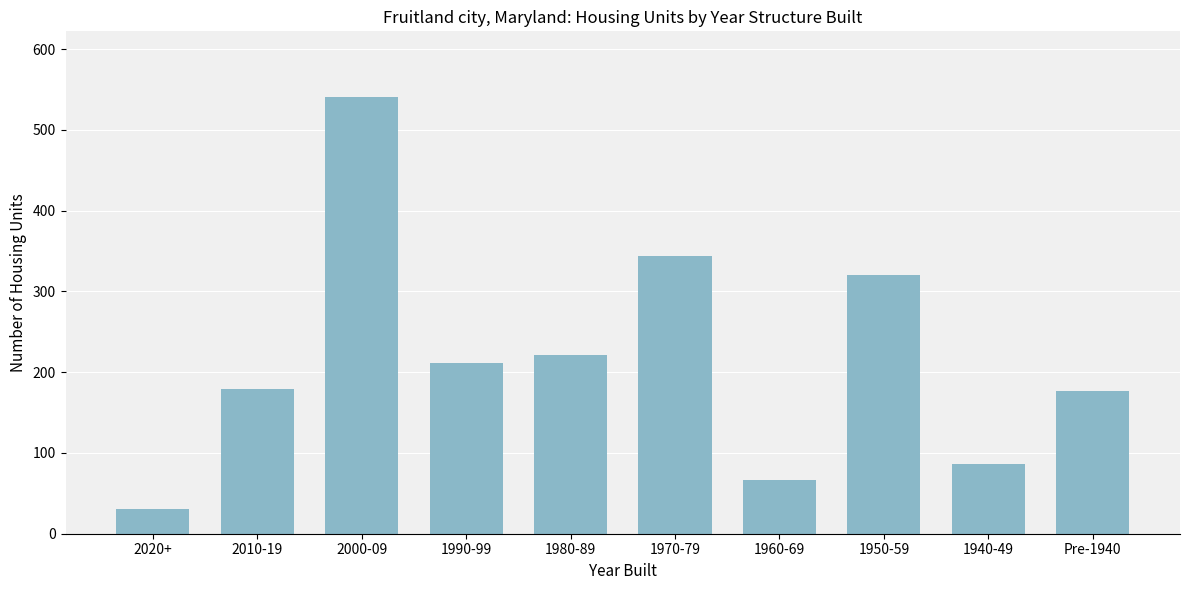

What is the label of the 7th bar from the left?

1960-69